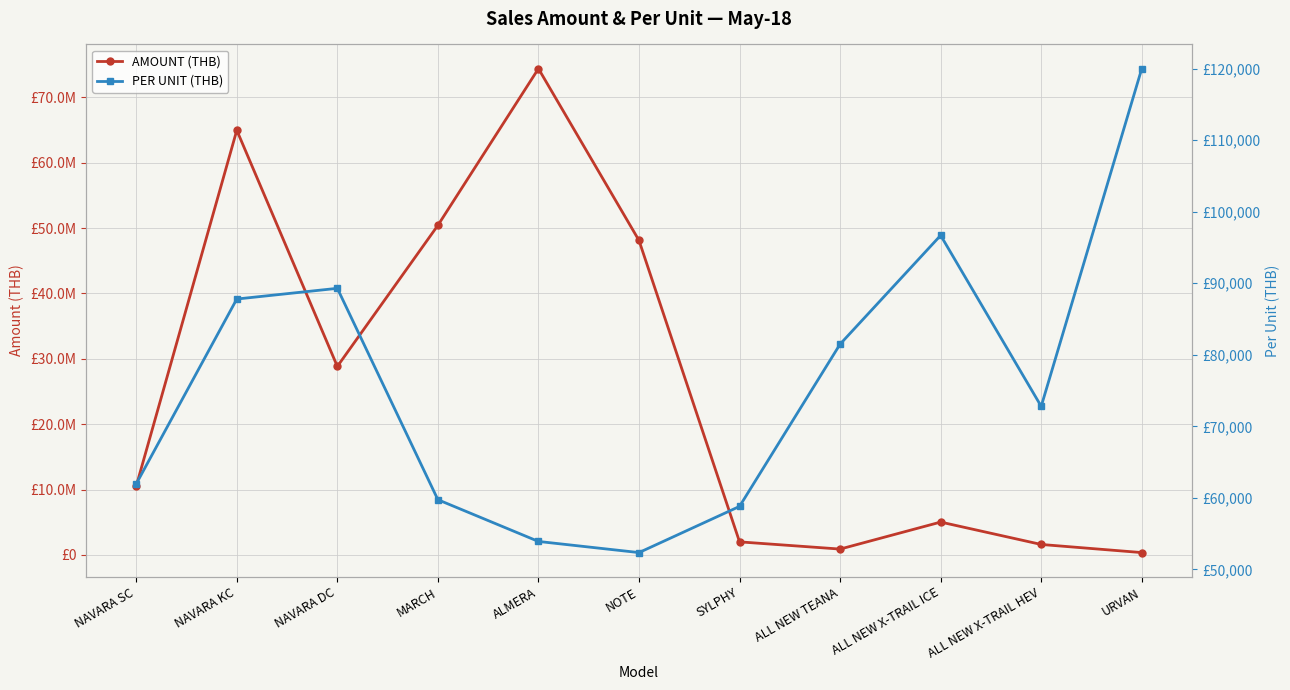

At which label does AMOUNT (THB) reach its minimum?

URVAN